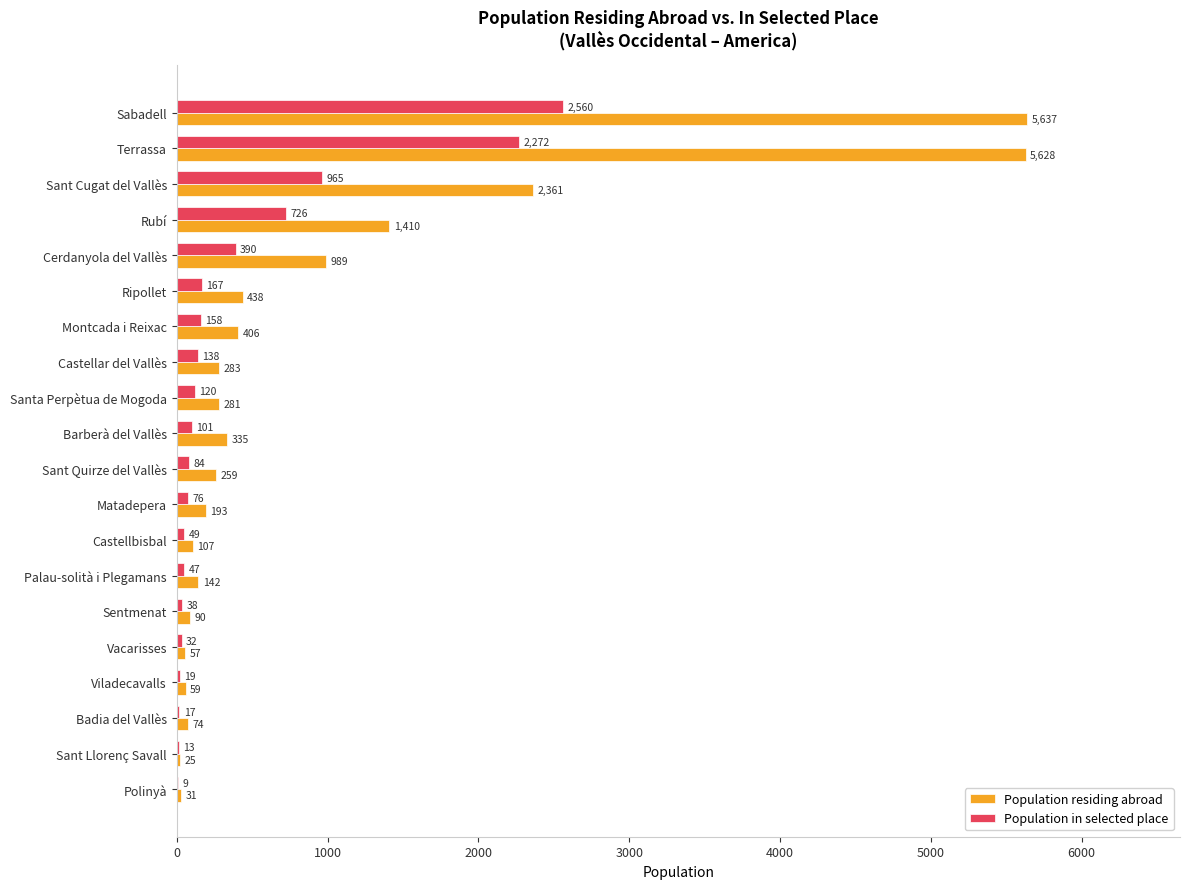

Is it true that Population in selected place equals 84 at Sant Quirze del Vallès?

True